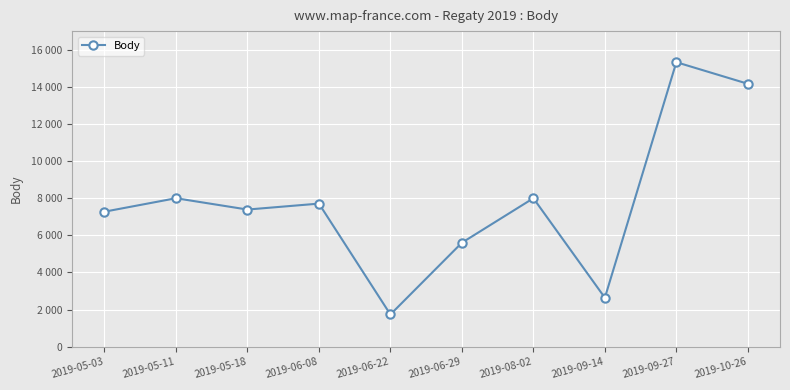

What is the change in value from 2019-06-08 to 2019-06-29?

-2107